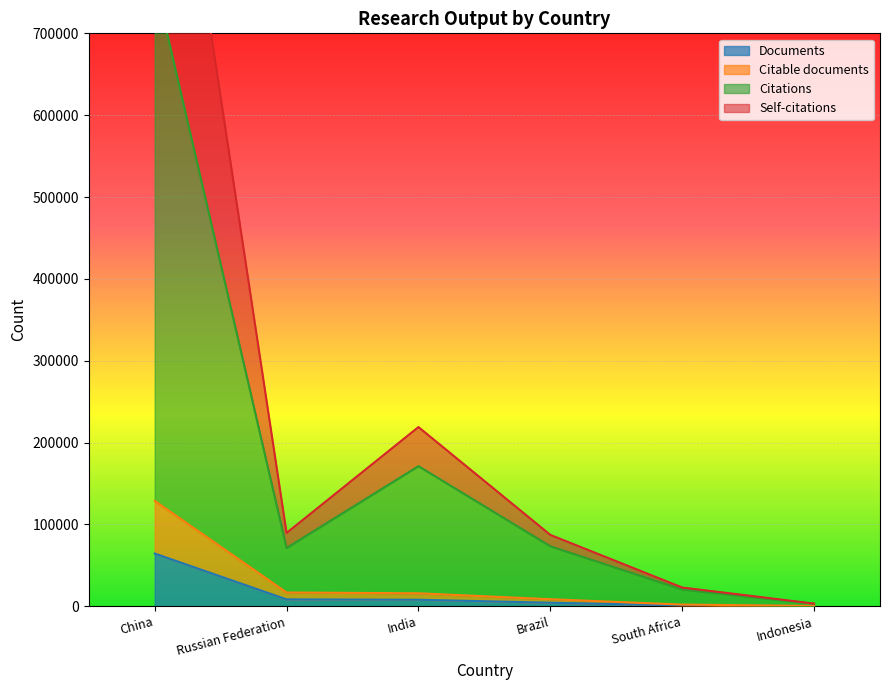

Rank the categories by Self-citations value from highest to lowest.

China, India, Russian Federation, Brazil, South Africa, Indonesia